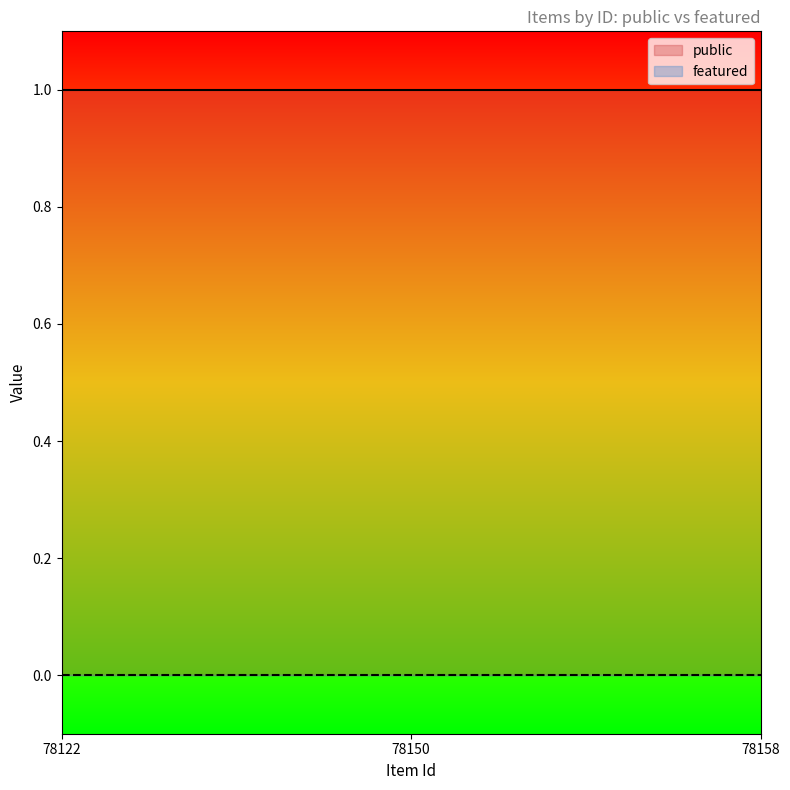

The value of public at 78122 is 1. True or false?

False